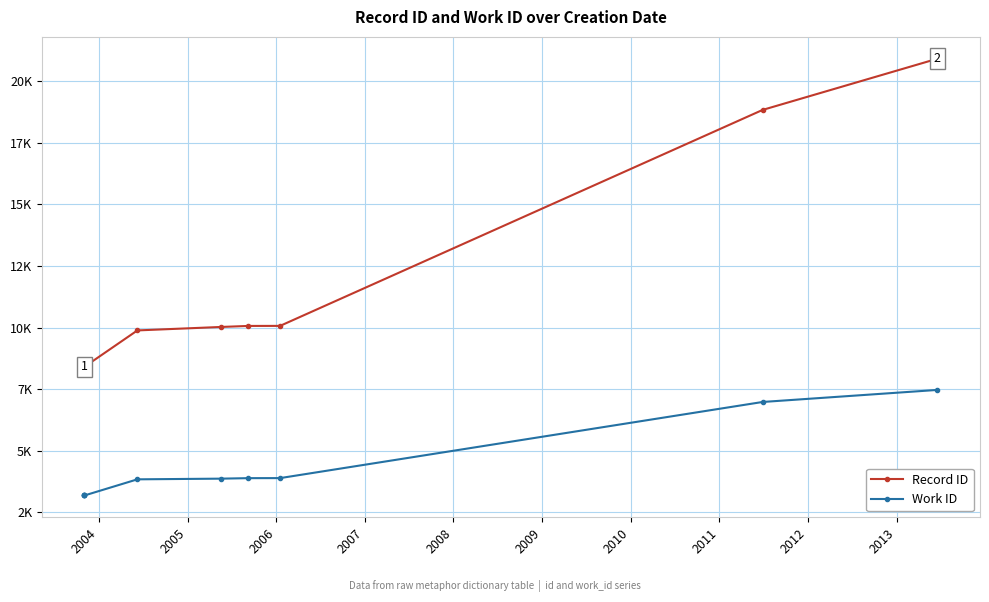

Count the number of data series in this chart.

2